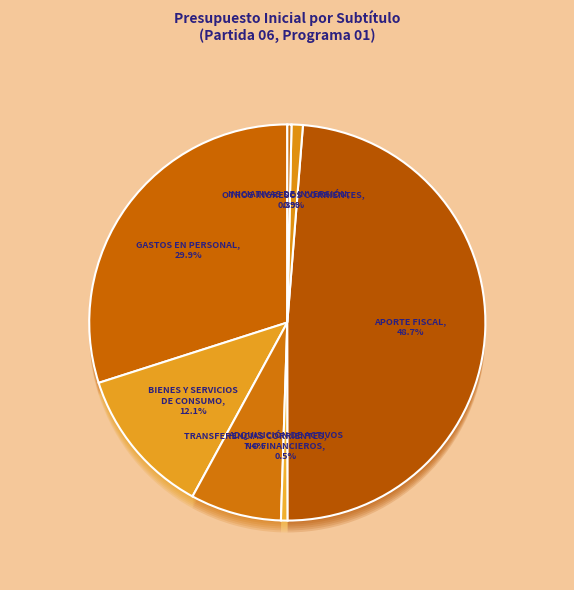

Rank the categories by value from highest to lowest.

APORTE FISCAL, GASTOS EN PERSONAL, BIENES Y SERVICIOS DE CONSUMO, TRANSFERENCIAS CORRIENTES, OTROS INGRESOS CORRIENTES, ADQUISICIÓN DE ACTIVOS NO FINANCIEROS, INICIATIVAS DE INVERSIÓN